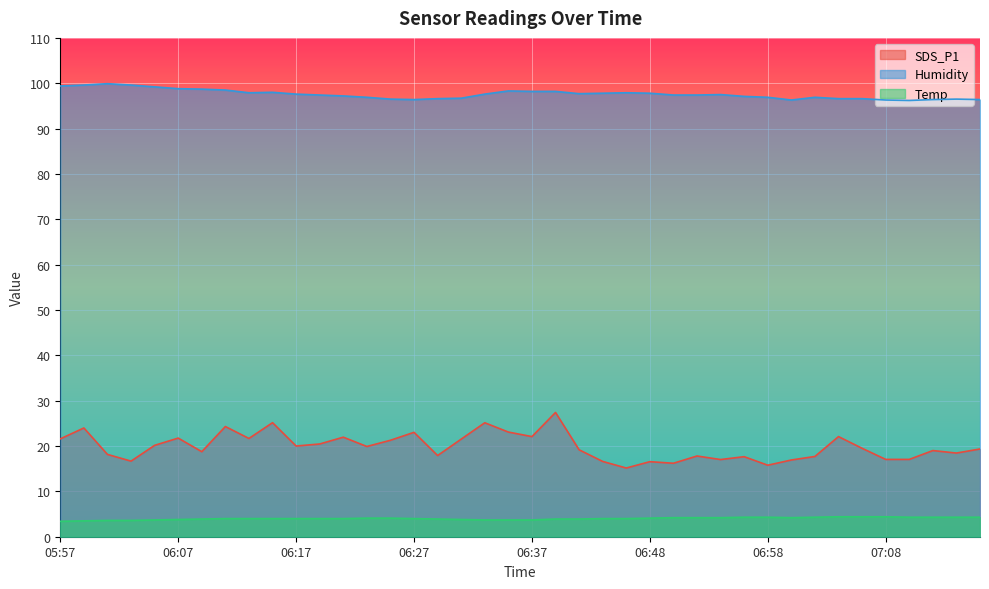

What is the lowest value of the SDS_P1 series?

15.2